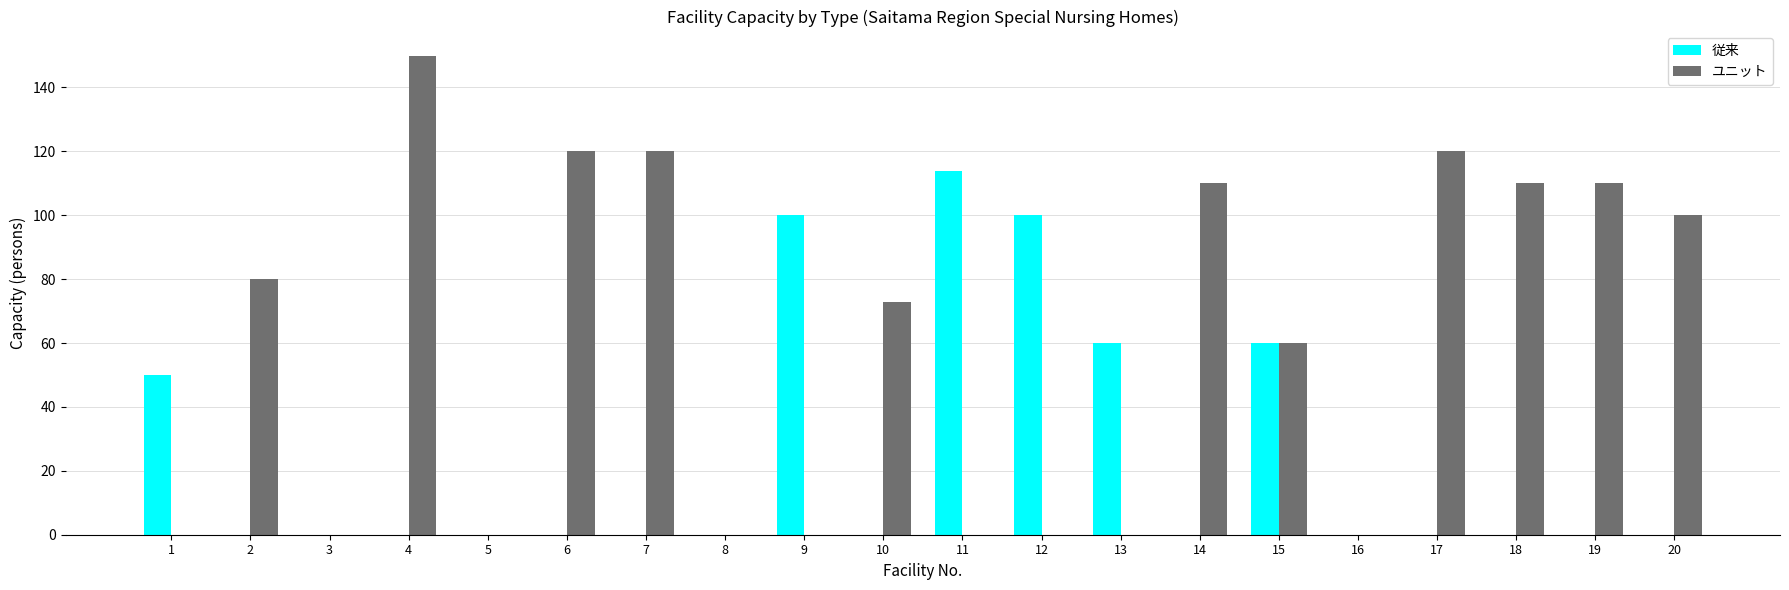

The ユニット series shows 68 at 11. True or false?

False